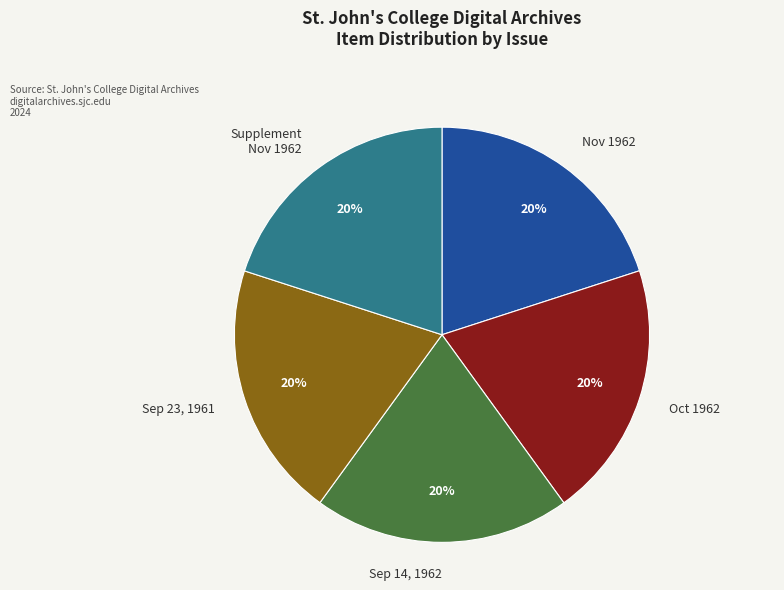

Approximately how many times larger is the value at Nov 1962 compared to Oct 1962?

1.0